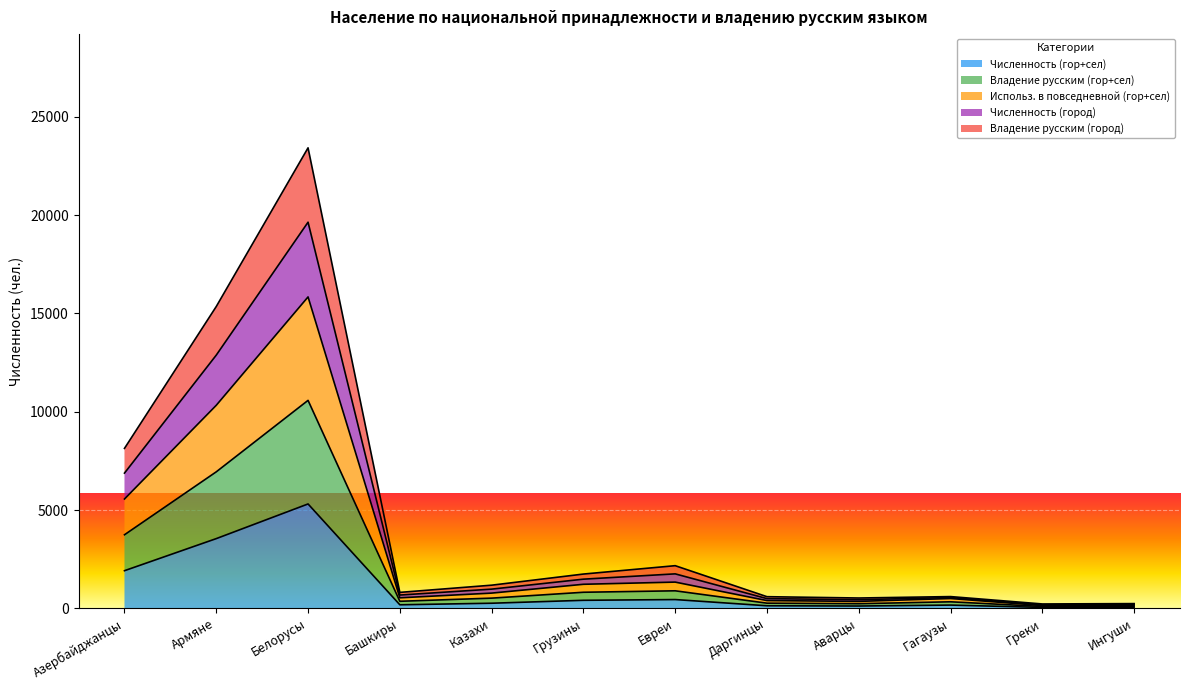

How many categories are shown in the chart?

12